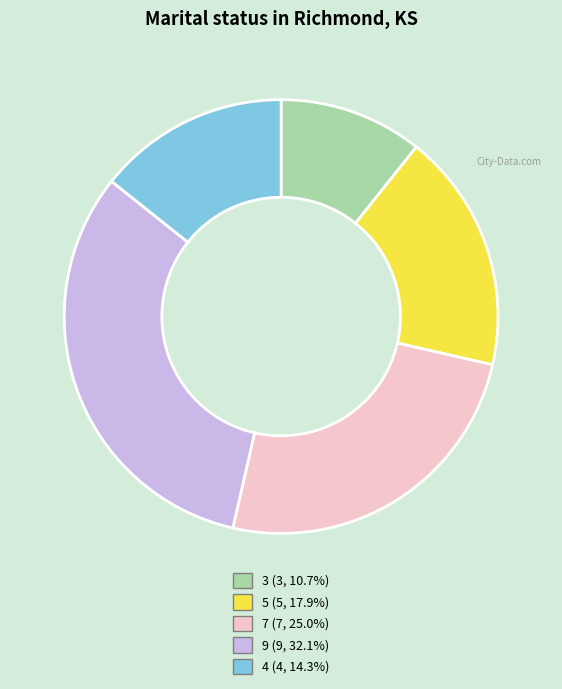

What is the ratio of the value at 7 (7, 25.0%) to the value at 9 (9, 32.1%)?

0.8